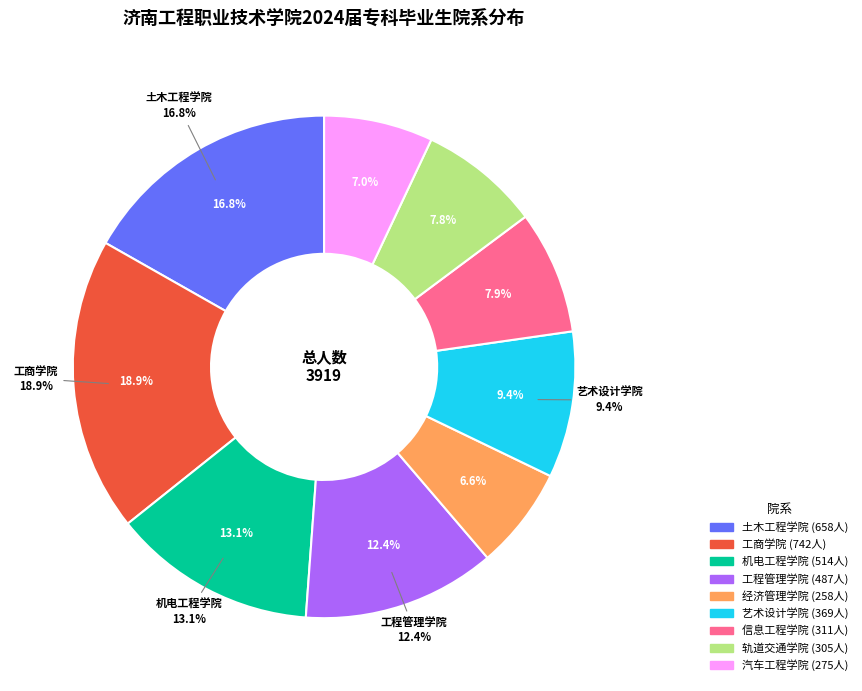

Rank the categories by value from lowest to highest.

经济管理学院, 汽车工程学院, 轨道交通学院, 信息工程学院, 艺术设计学院, 工程管理学院, 机电工程学院, 土木工程学院, 工商学院